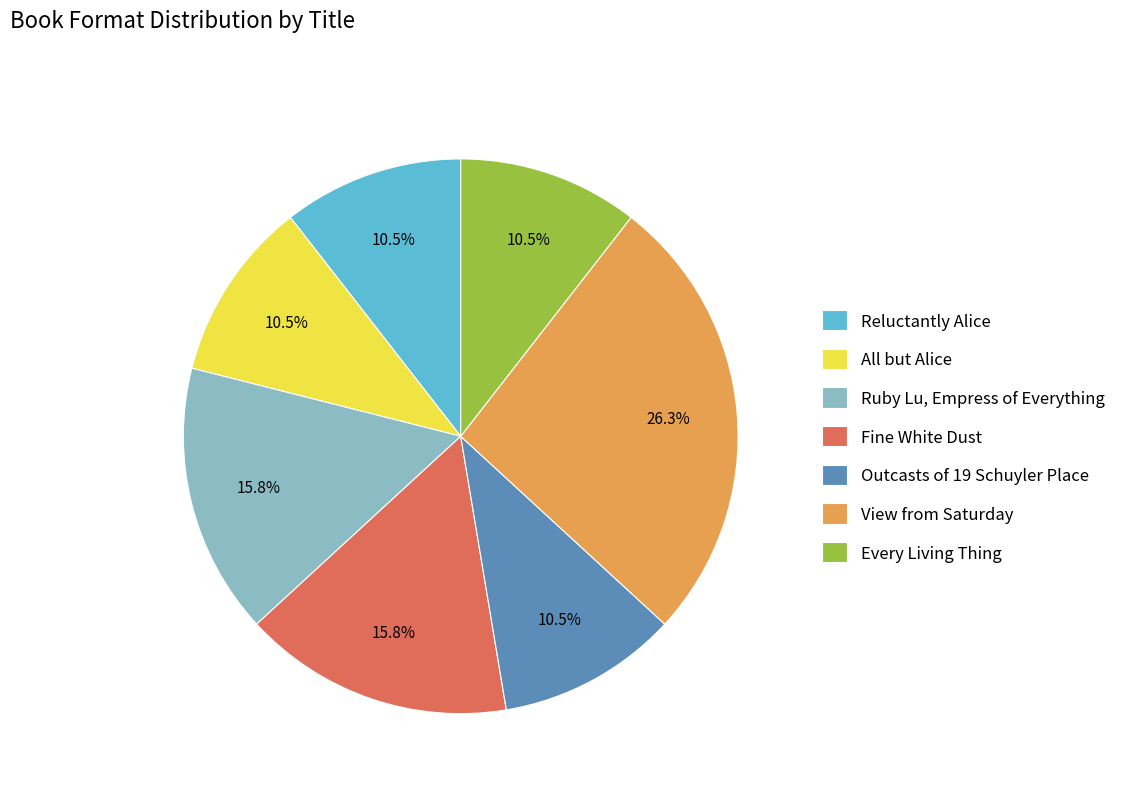

Is Reluctantly Alice the majority of the pie?

No